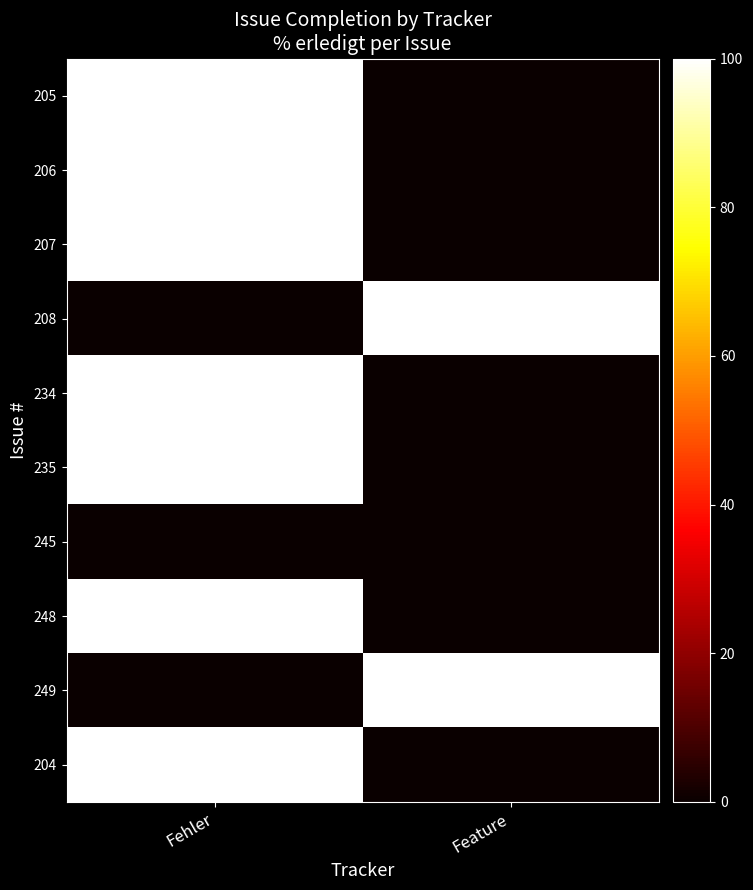

Between Fehler and Feature, which series saw the biggest shift?

205